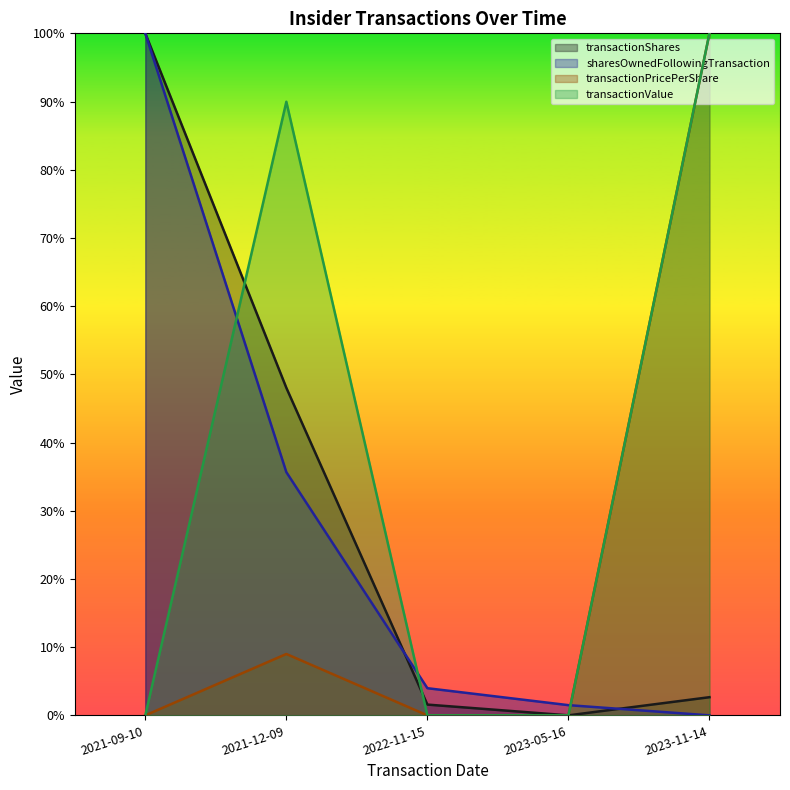

What position from the left is 2023-11-14?

5